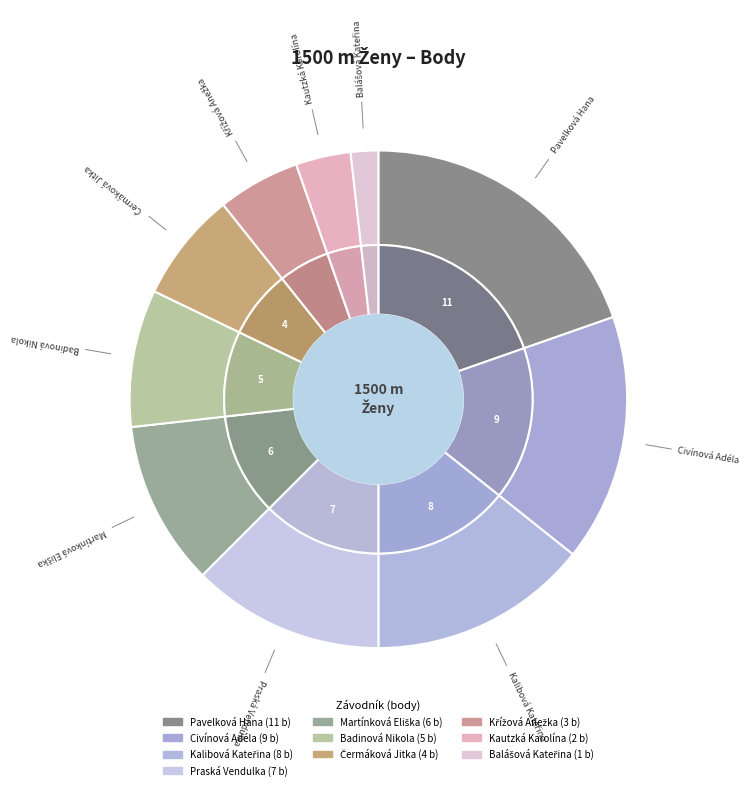

How many segments does this pie chart have?

10